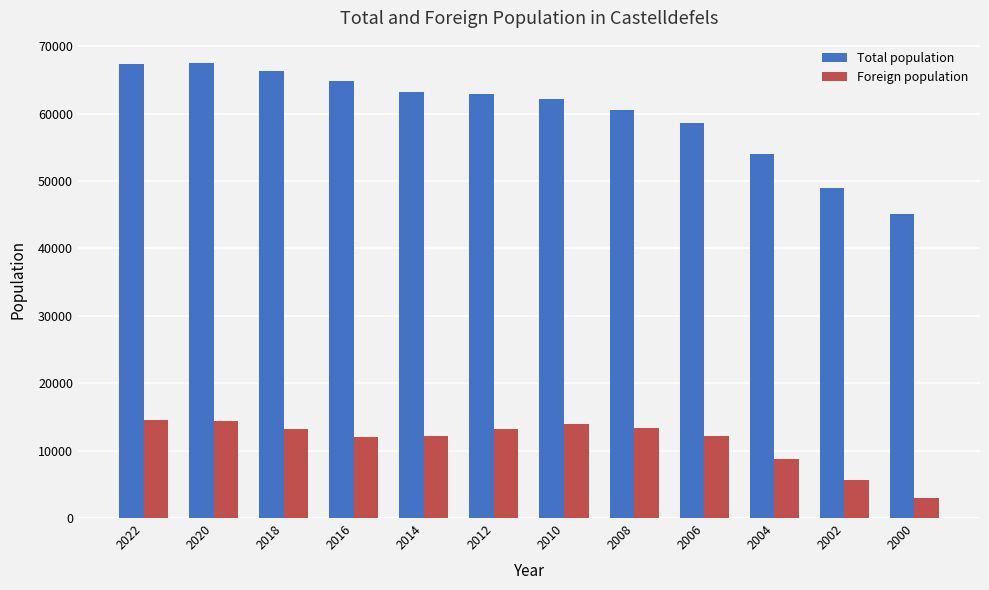

Is it true that Foreign population equals 14474 at 2022?

True